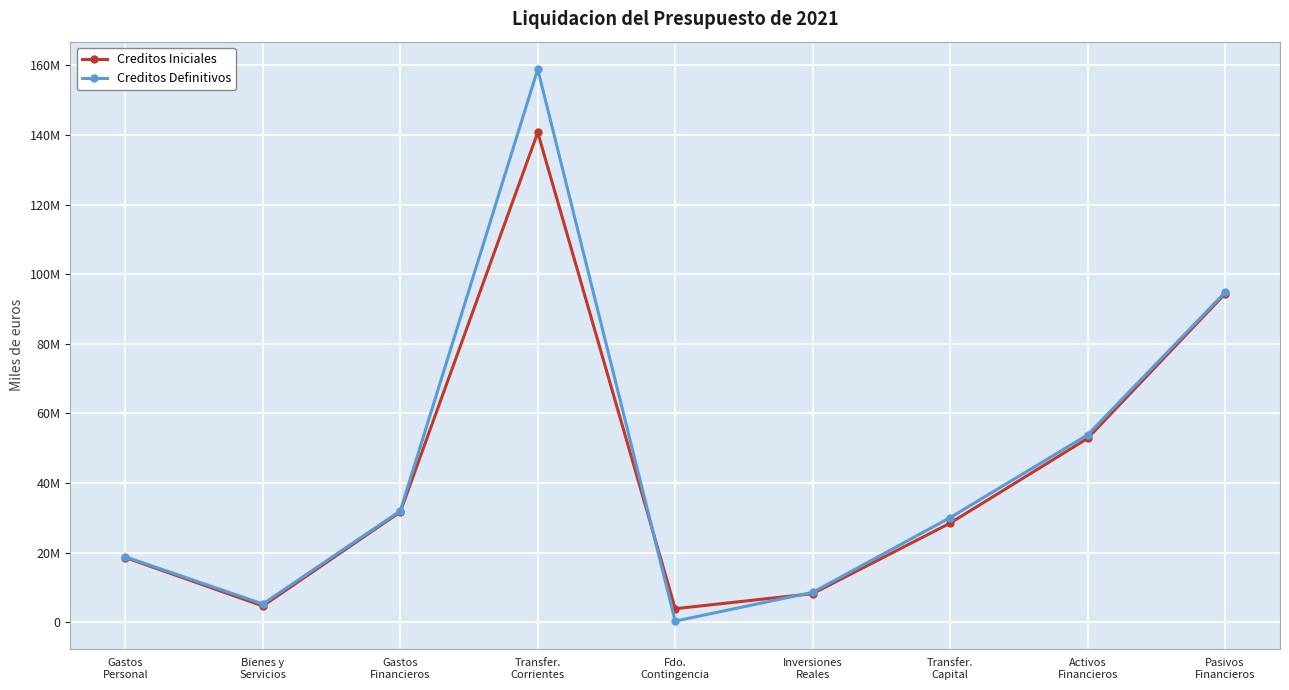

How many interior local valleys does the Creditos Definitivos series have?

2